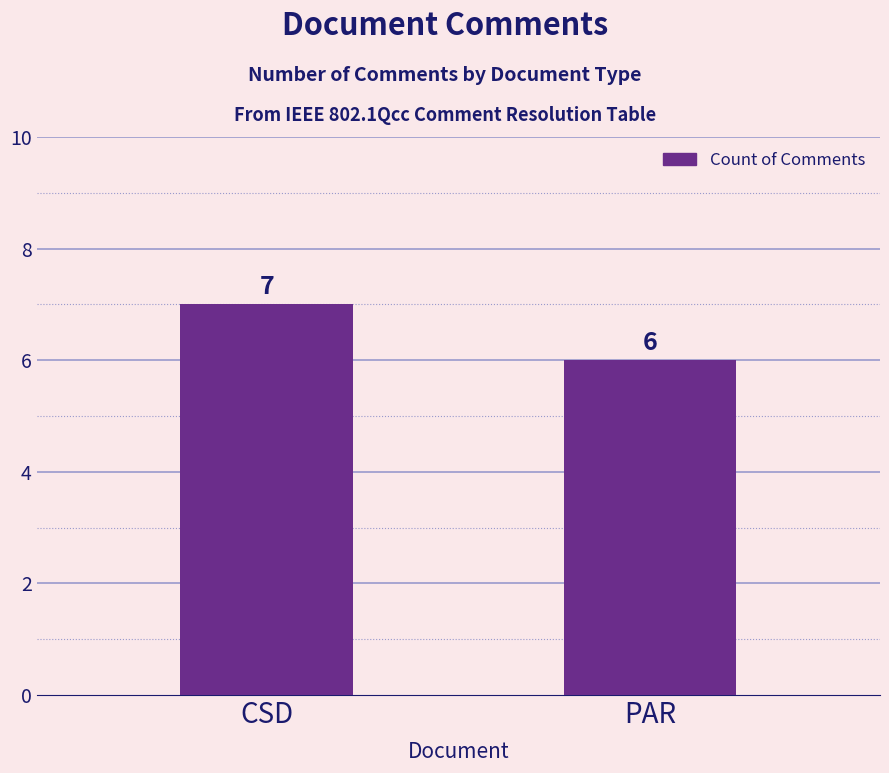

What is the label of the 1st bar from the left?

CSD